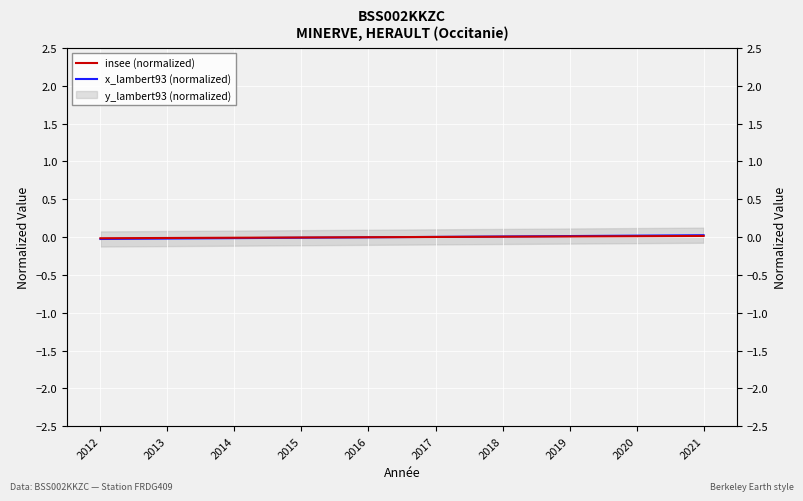

Reading right to left, transcribe all the data shown in this chart.

insee (normalized): 2021=0.0	2020=0.0	2019=0.0	2018=0.0	2017=0.0	2016=-0.0	2015=-0.0	2014=-0.0	2013=-0.0	2012=-0.0
x_lambert93 (normalized): 2021=0.0	2020=0.0	2019=0.0	2018=0.0	2017=0.0	2016=-0.0	2015=-0.0	2014=-0.0	2013=-0.0	2012=-0.0